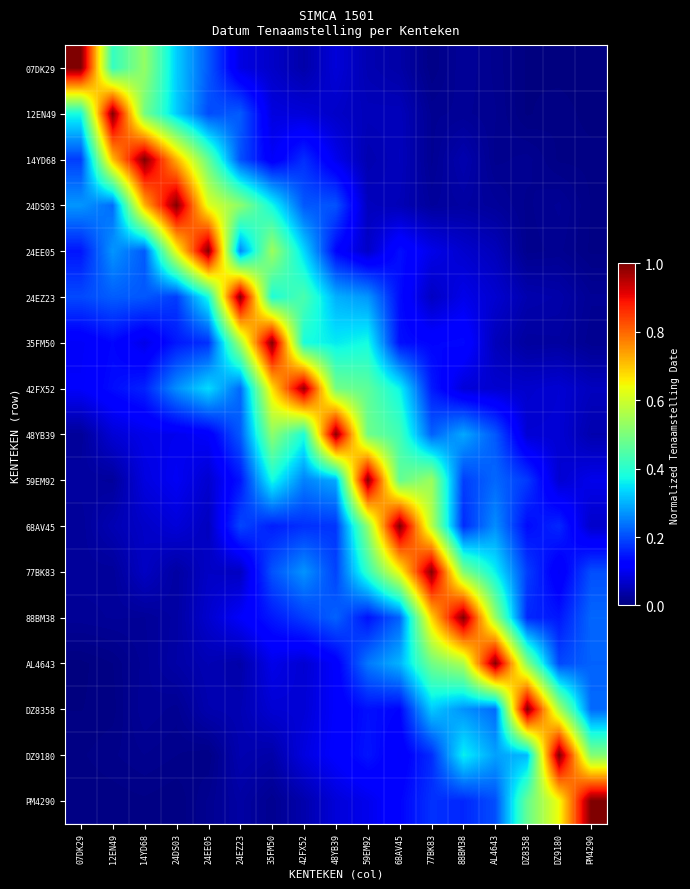

Which label corresponds to the largest value in the chart?

DZ9180